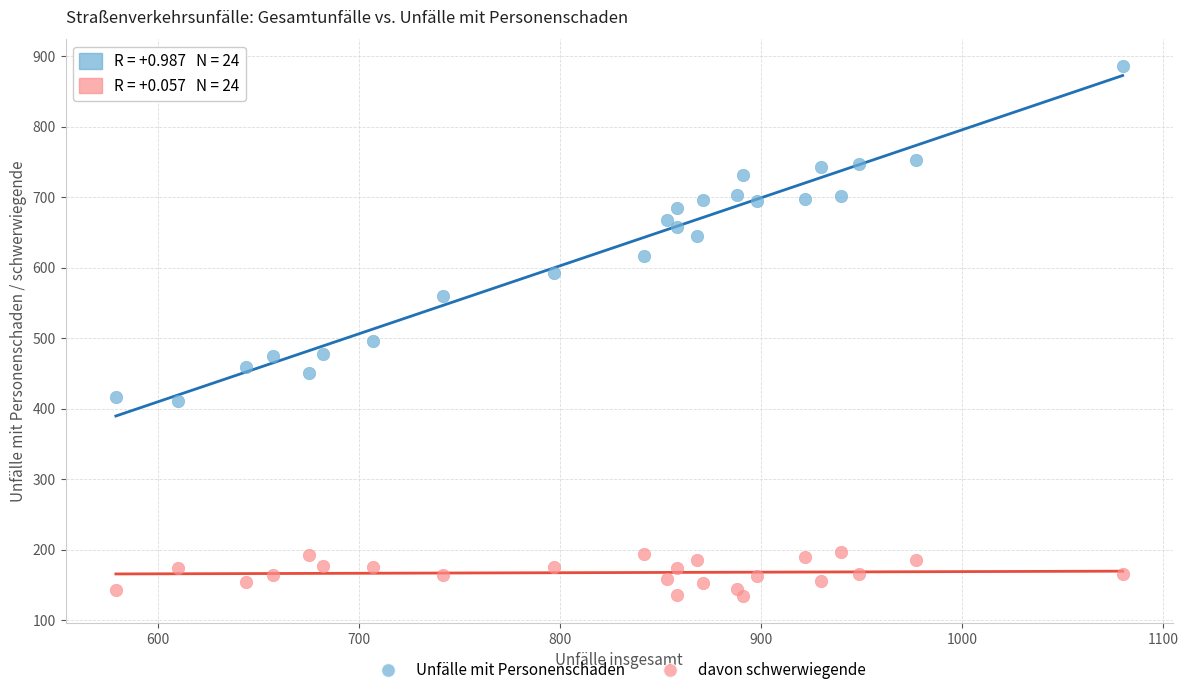

What are all the series names shown in the legend?

Unfälle mit Personenschaden, davon schwerwiegende